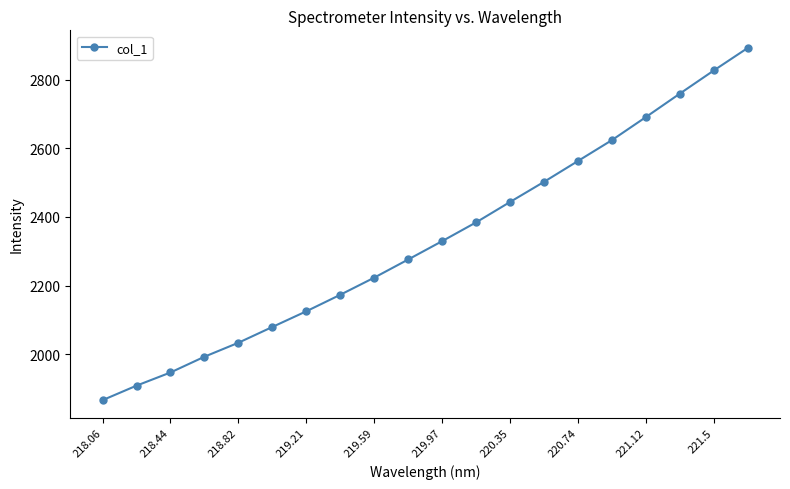

What is the minimum value shown in the chart?

1866.8